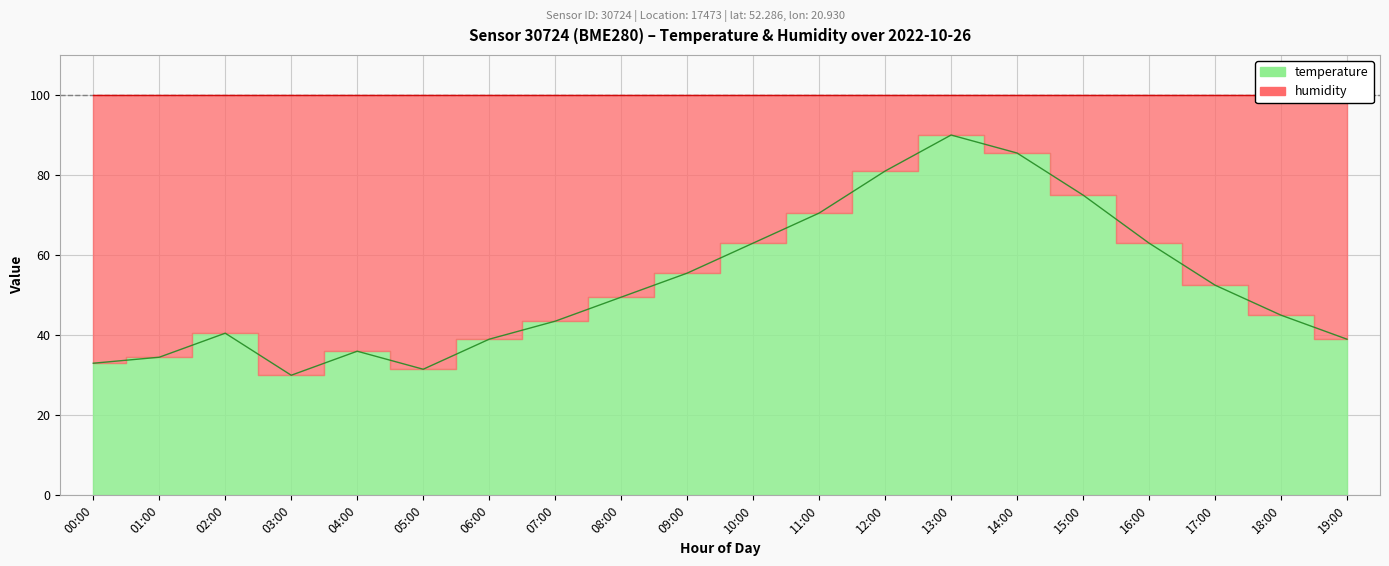

List the labels in order of value, largest first.

13:00, 14:00, 12:00, 15:00, 11:00, 10:00, 16:00, 09:00, 17:00, 08:00, 18:00, 07:00, 02:00, 06:00, 19:00, 04:00, 01:00, 00:00, 05:00, 03:00